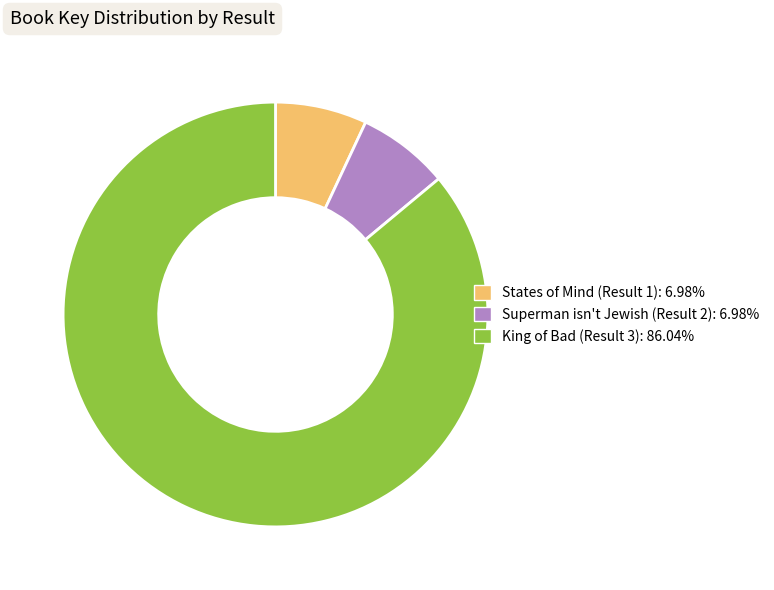

Does Superman isn't Jewish (Result 2): 6.98% account for over 50% of the chart?

No